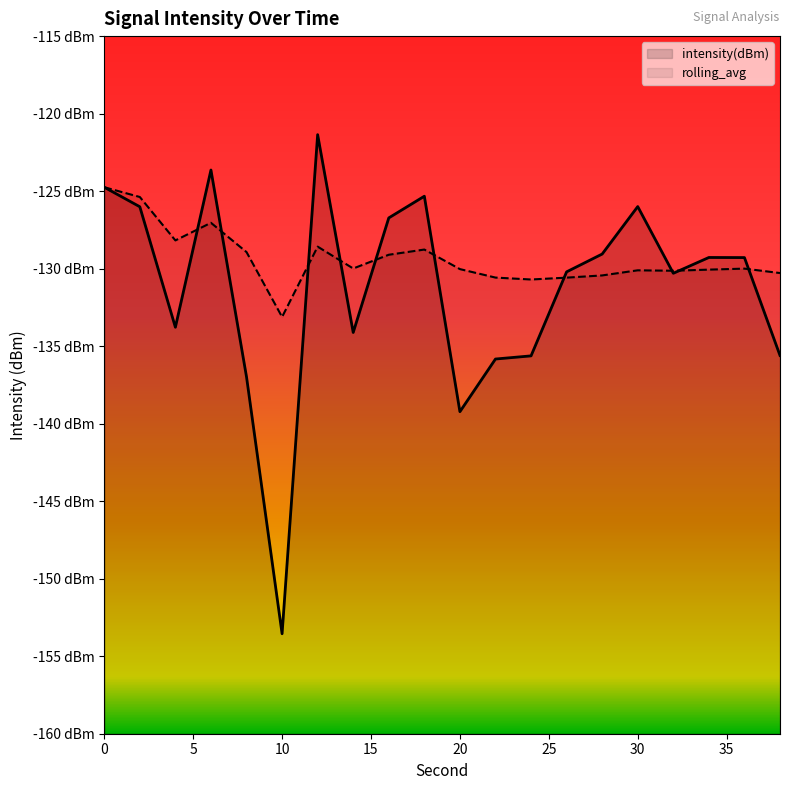

What is the sum of the rolling_avg values at 14 and 6?

-257.0